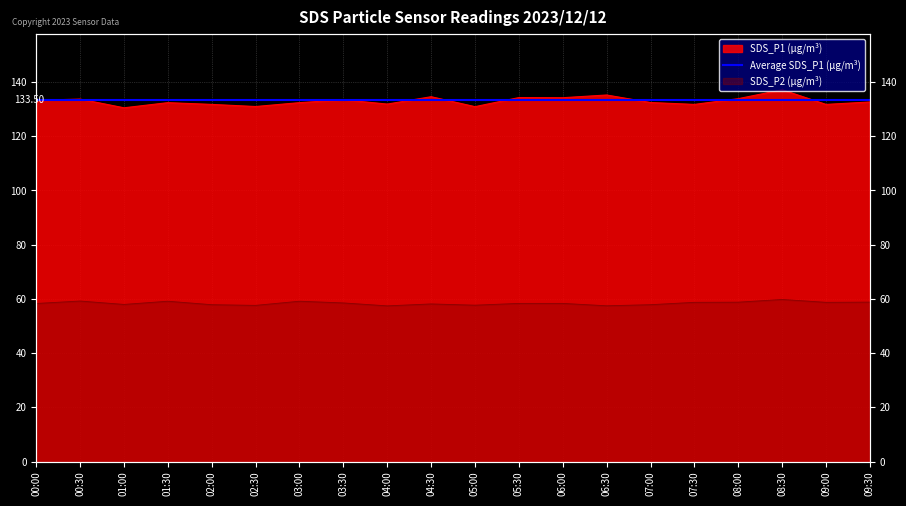

What is the minimum value shown in the chart?

57.4